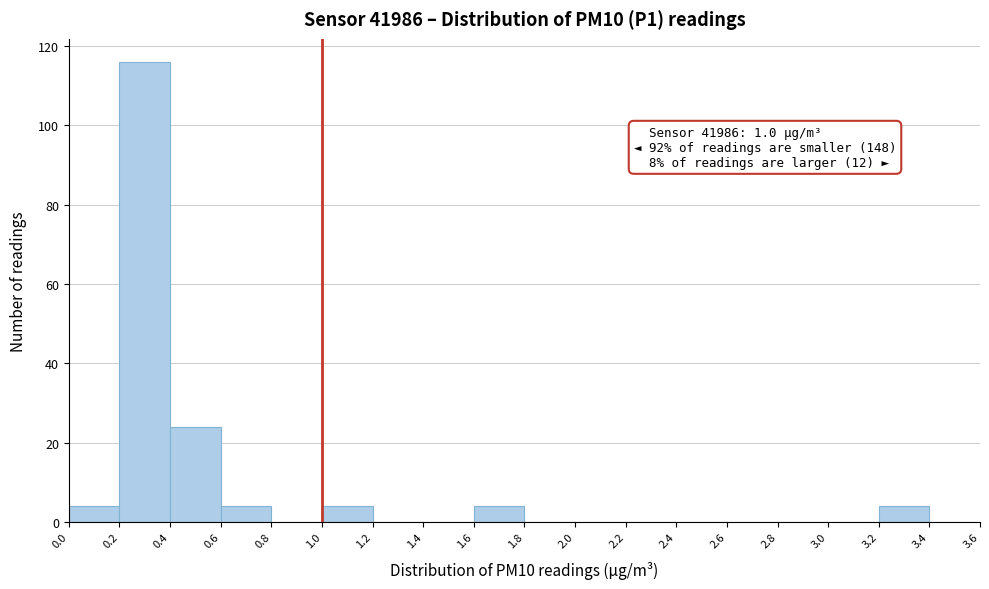

Which range on the x-axis has the tallest bar?

0.2 to 0.4